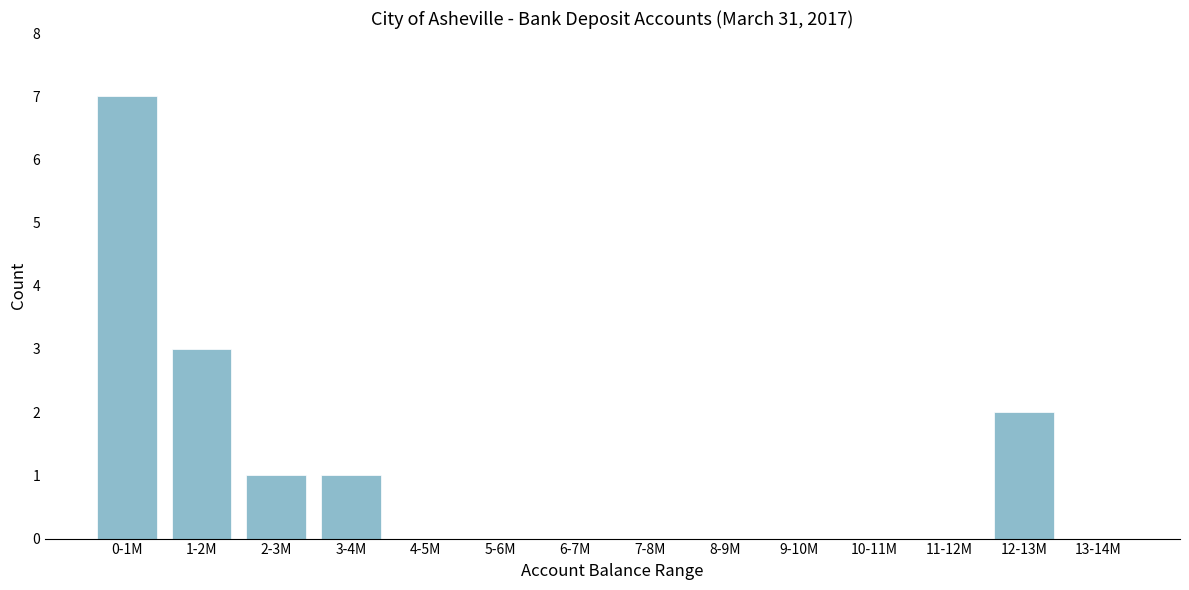

Reading left to right, what are all the values shown in this chart?

0-1M=7	1-2M=3	2-3M=1	3-4M=1	4-5M=0	5-6M=0	6-7M=0	7-8M=0	8-9M=0	9-10M=0	10-11M=0	11-12M=0	12-13M=2	13-14M=0